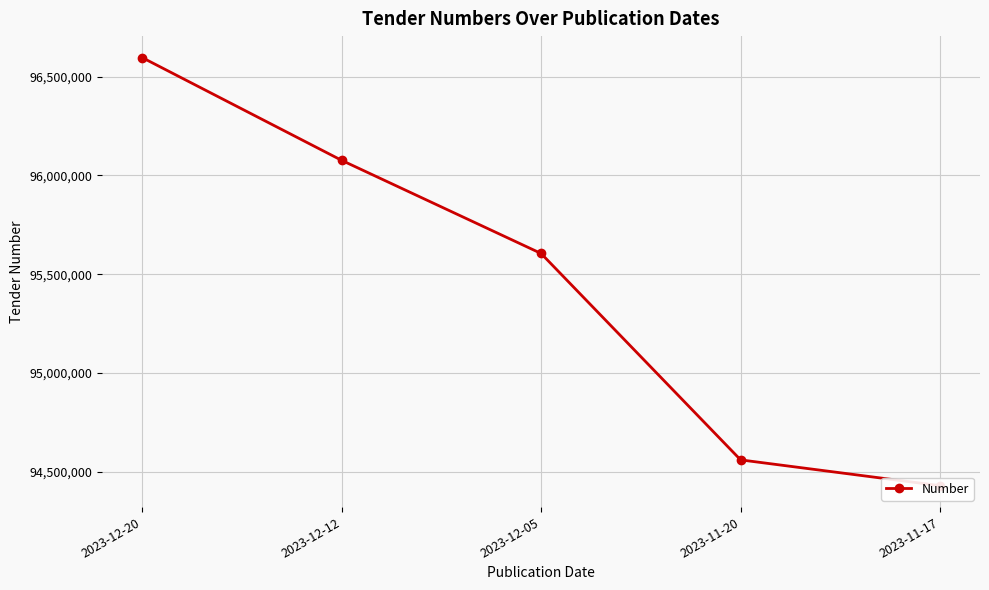

Is it true that the value at 2023-11-20 is 40764743?

False